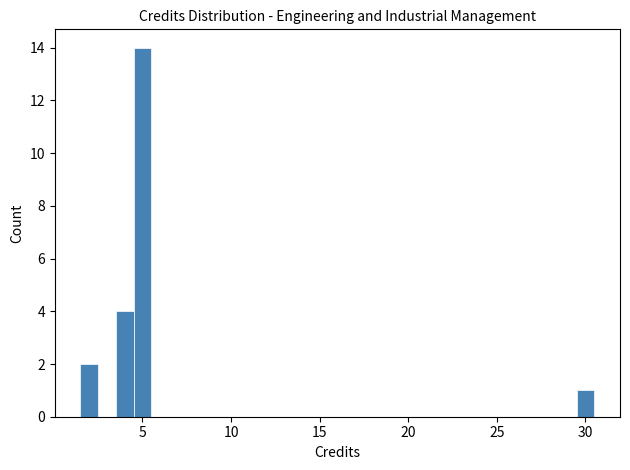

Around what value on the x-axis is the tallest bar? Give the approximate position of its centre, as read against the axis.

5.0